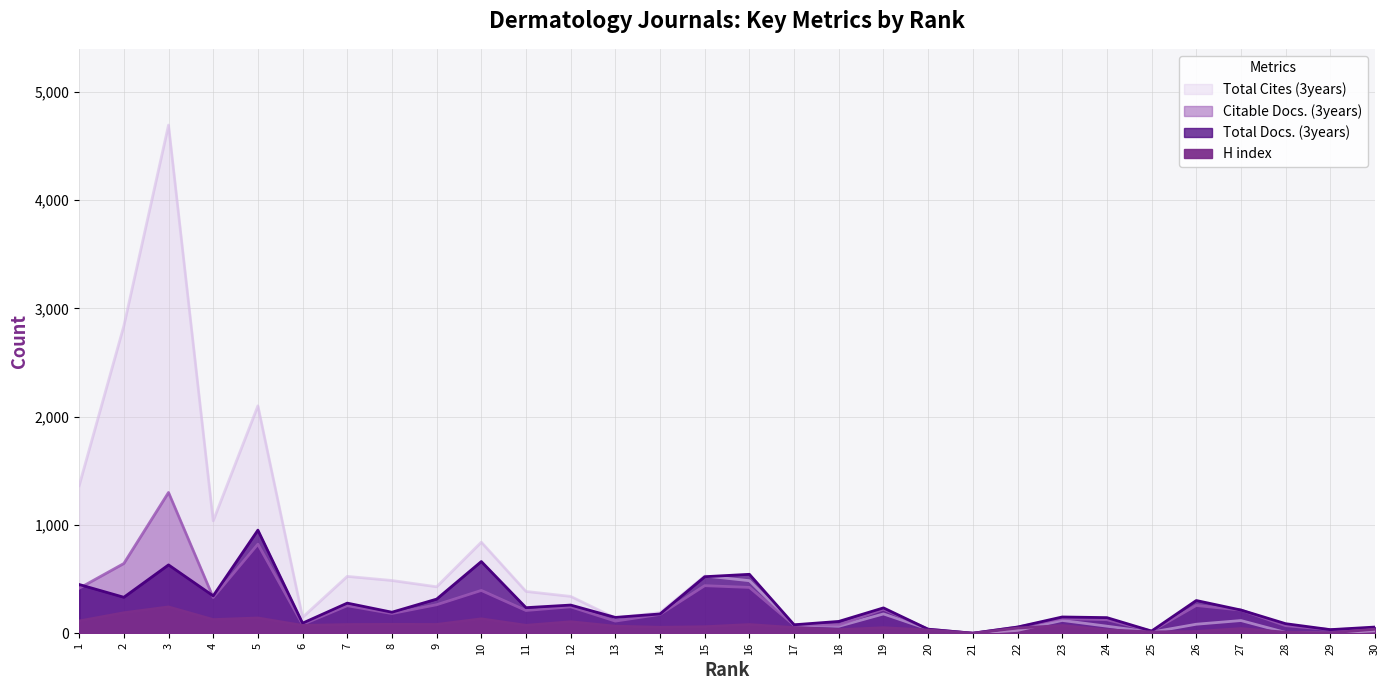

At which category is the sum across all series the highest?

3